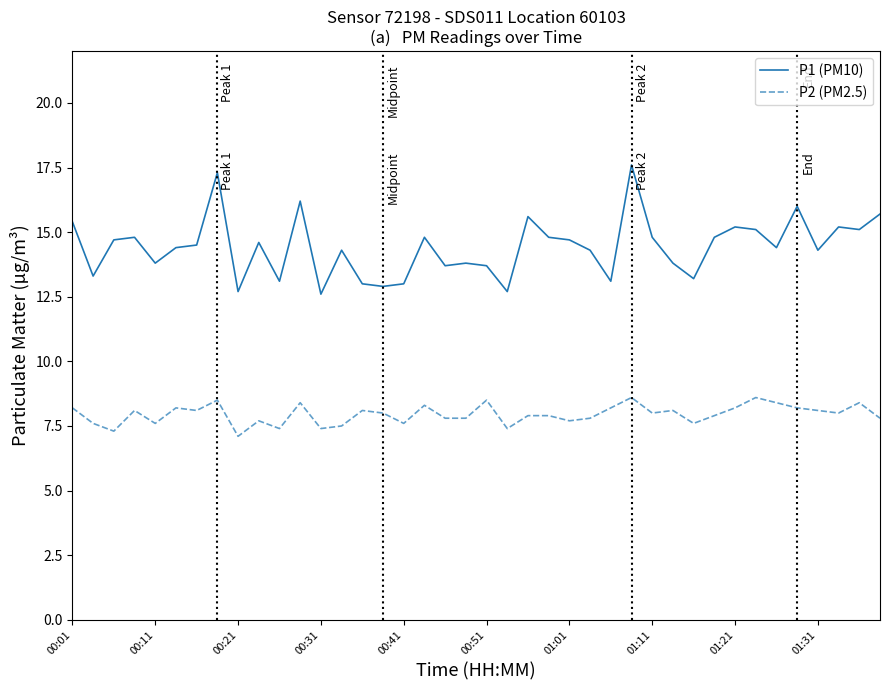

Which series has the largest range (max minus min)?

P1 (PM10)